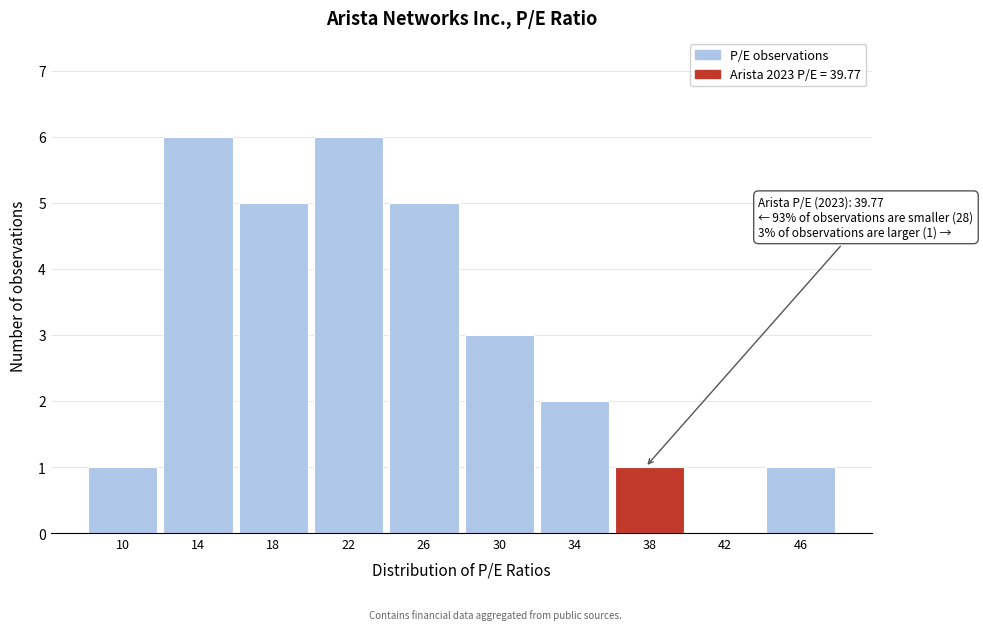

Reading right to left, list all the values displayed in this chart.

46=1	42=0	38=1	34=2	30=3	26=5	22=6	18=5	14=6	10=1